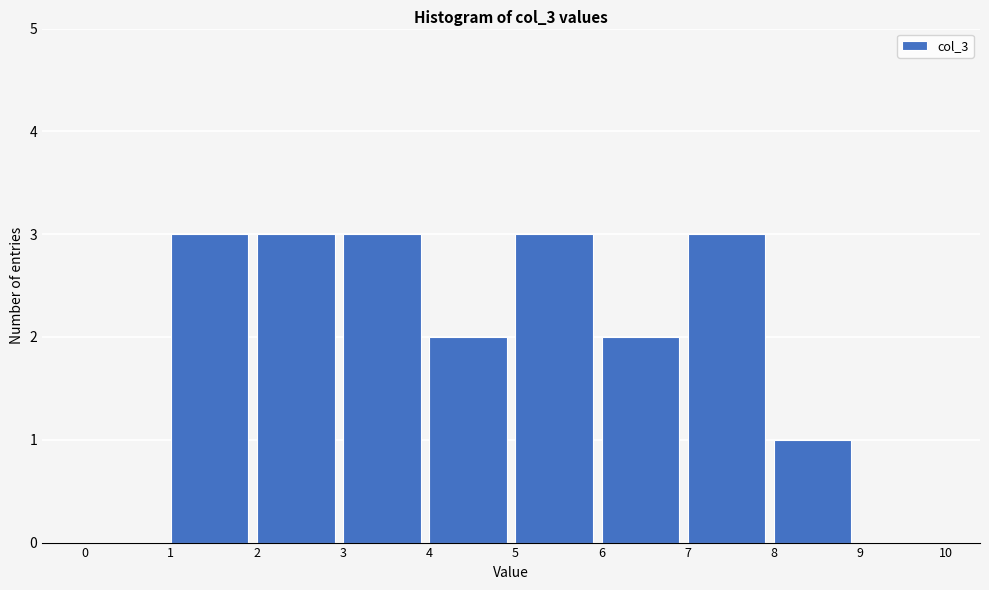

Reading left to right, list every bar in this chart as the range it spans on the x-axis followed by its height. The values are not printed on the chart, so give them approximately, as read against the axis.

0 to 1: 0
1 to 2: 3
2 to 3: 3
3 to 4: 3
4 to 5: 2
5 to 6: 3
6 to 7: 2
7 to 8: 3
8 to 9: 1
9 to 10: 0